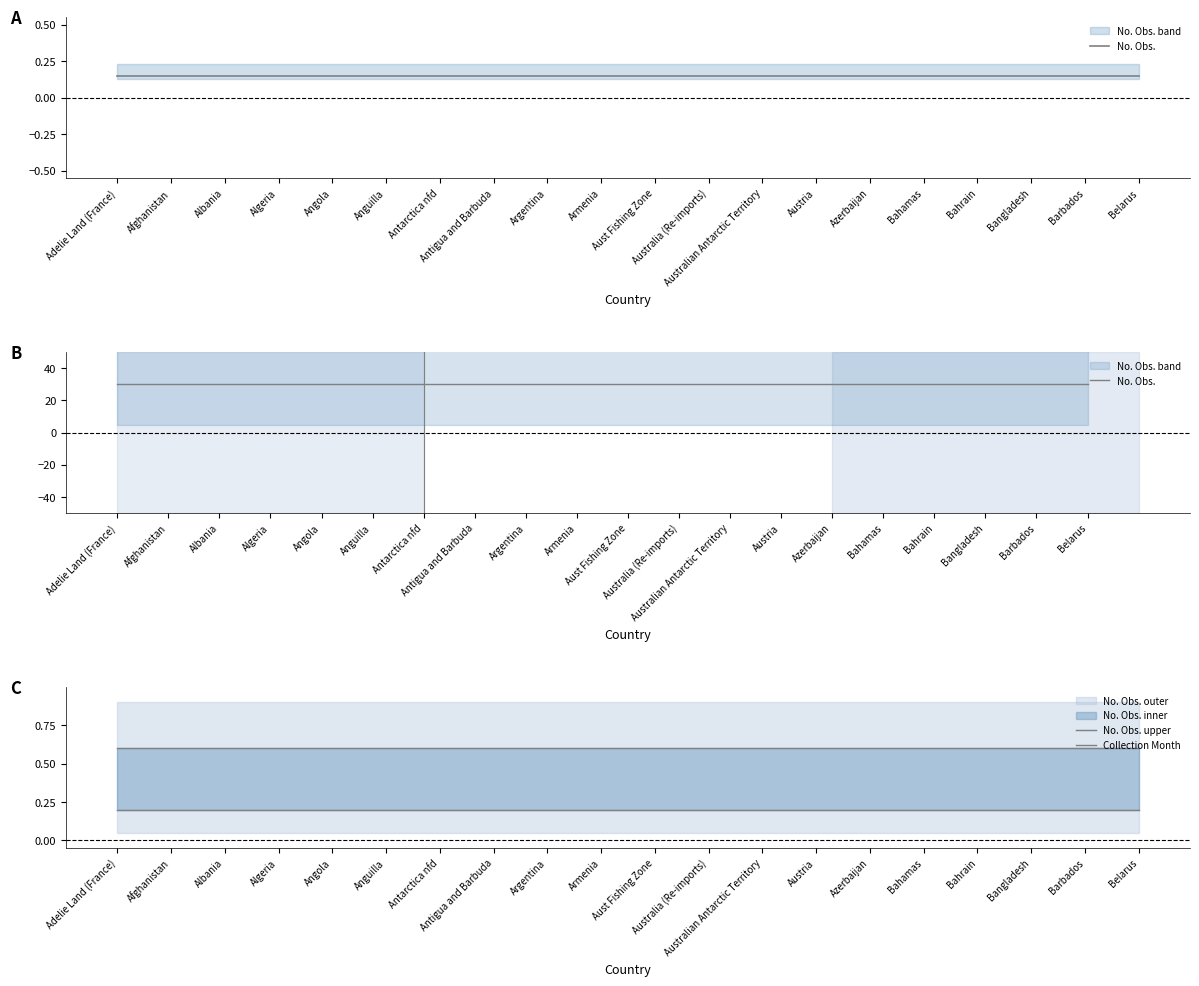

True or false: No. Obs. upper and Collection Month intersect in this chart.

False